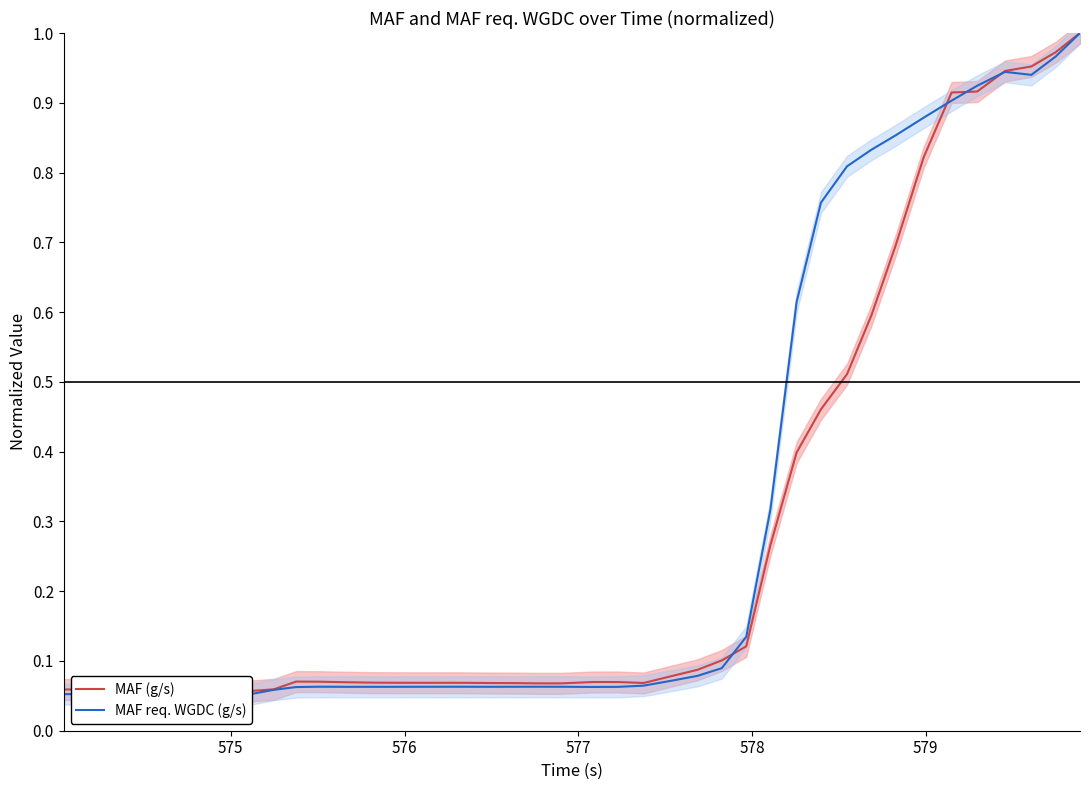

What are all the series names shown in the legend?

MAF (g/s), MAF req. WGDC (g/s)